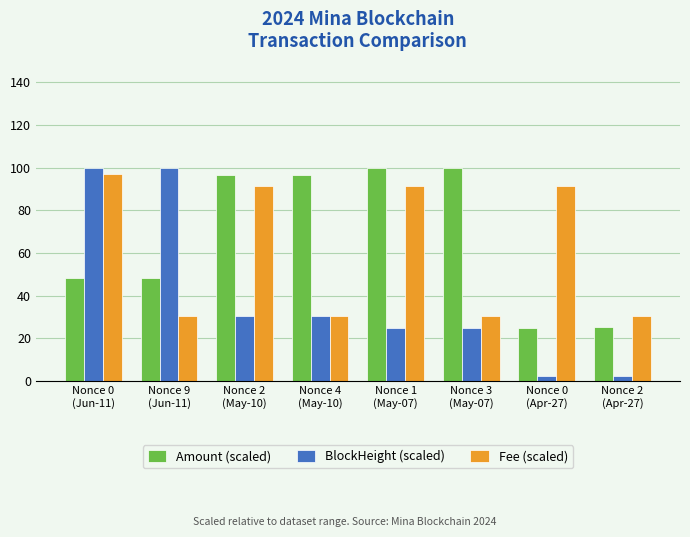

What is the sum of all Amount (scaled) values?

539.8